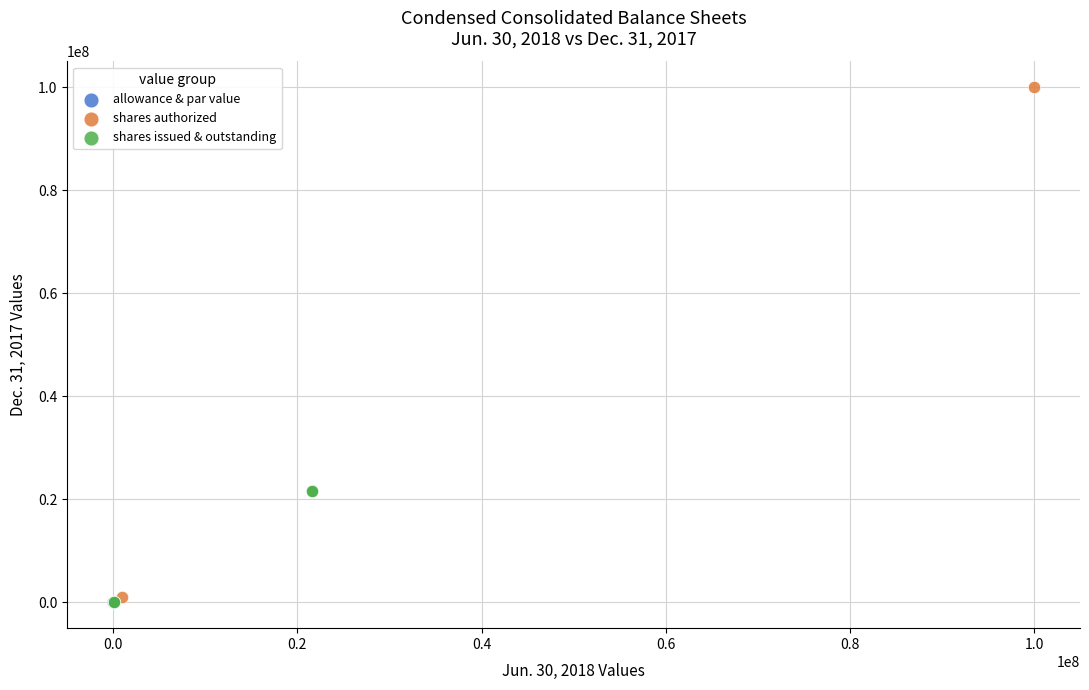

What are all the series names shown in the legend?

allowance & par value, shares authorized, shares issued & outstanding